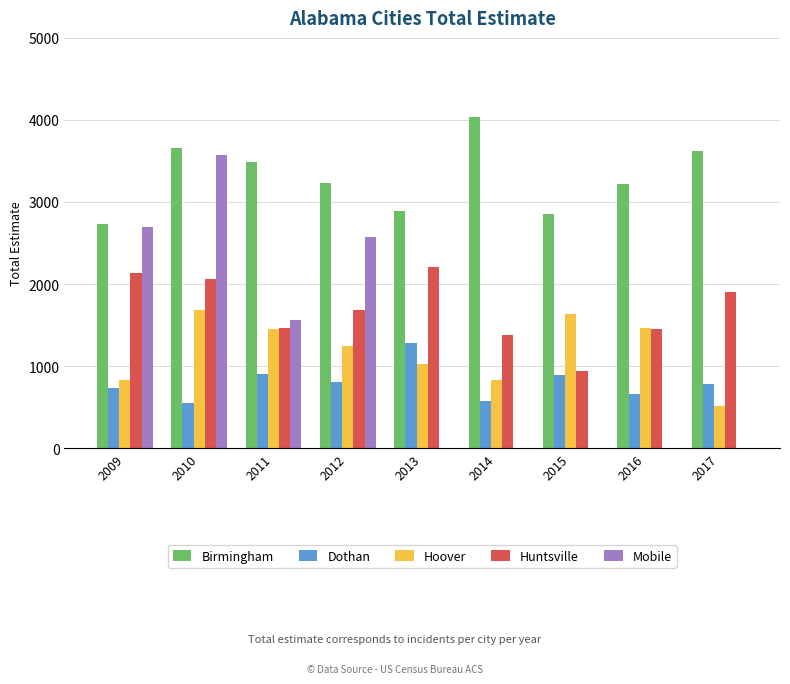

What is the highest value of the Birmingham series?

4039